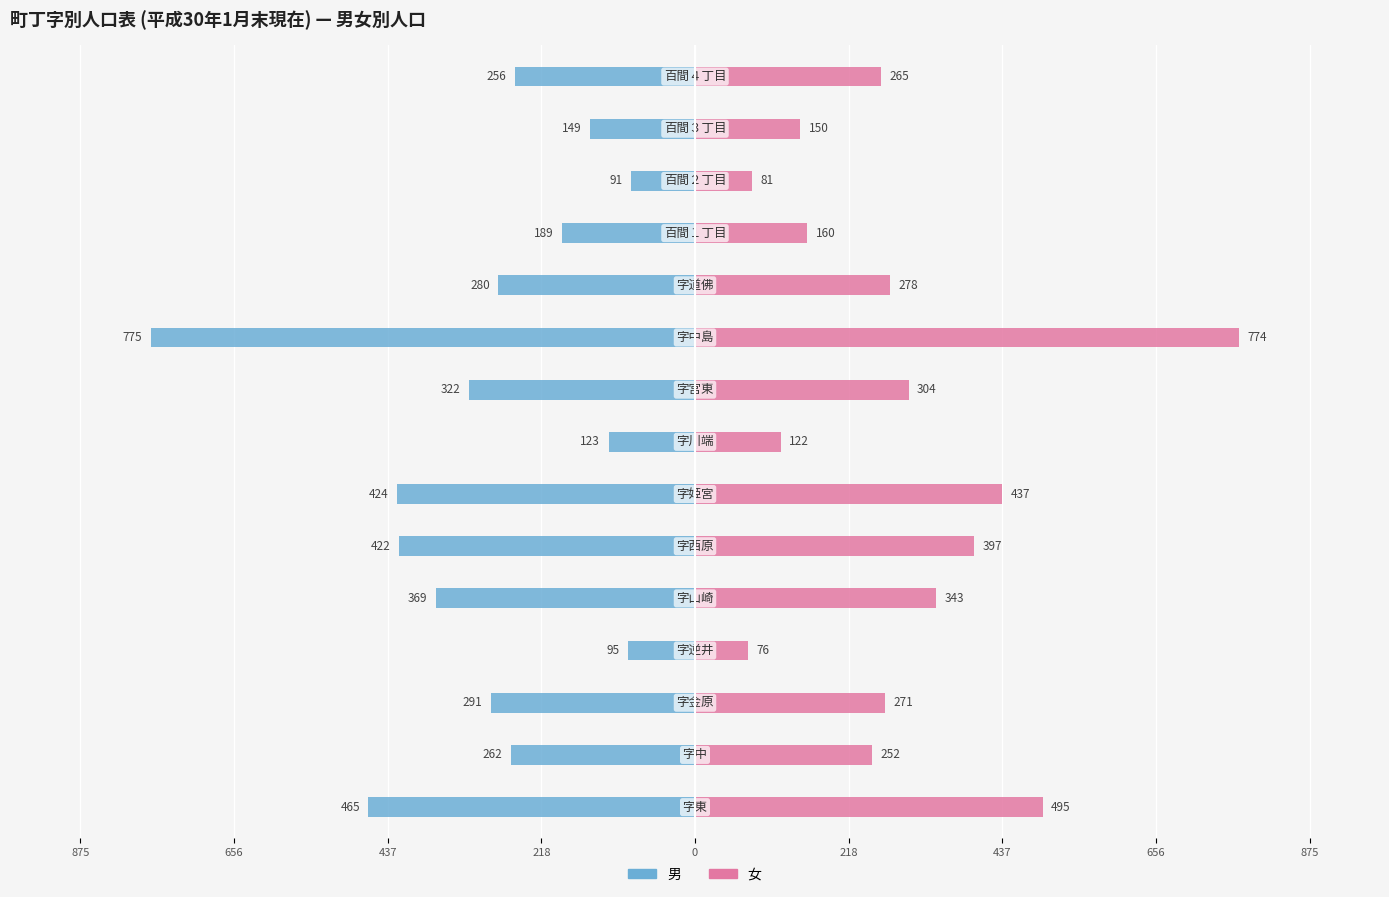

Reading left to right, transcribe all the data shown in this chart.

男: -465	-262	-291	-95	-369	-422	-424	-123	-322	-775	-280	-189	-91	-149	-256
女: 495	252	271	76	343	397	437	122	304	774	278	160	81	150	265